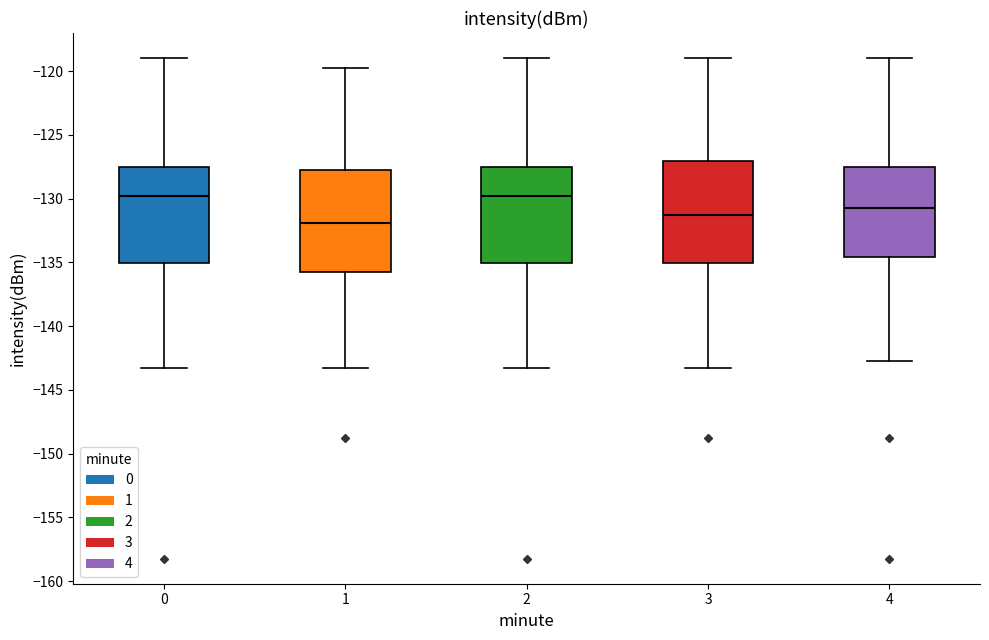

Where is the upper edge of the box at x = 3 on the y-axis? The values are not printed on the chart, so give them approximately, as read against the axis.

-127.0